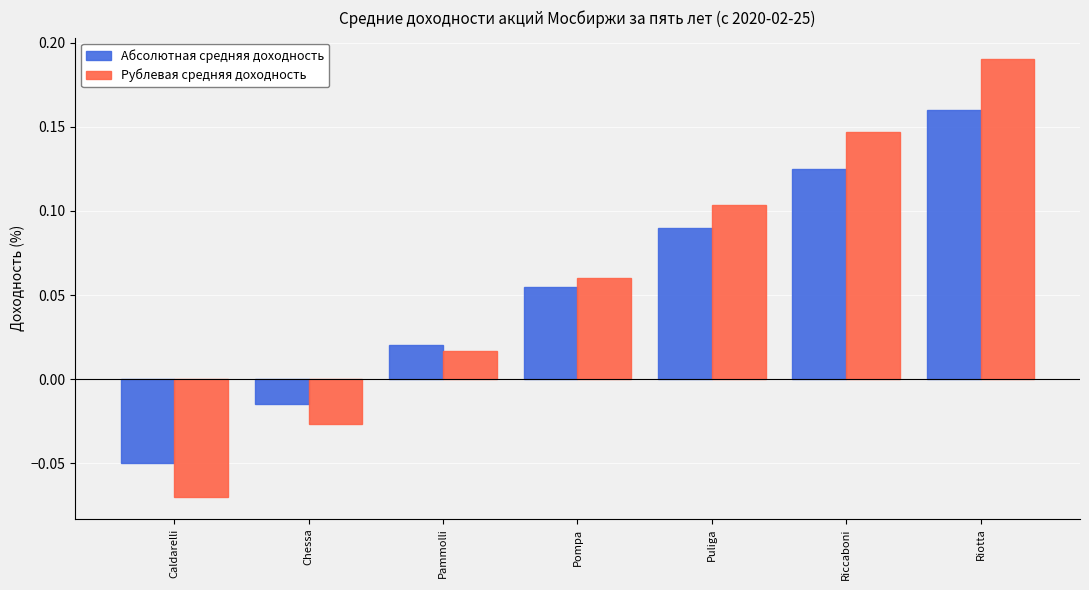

What is the sum of all Рублевая средняя доходность values?

0.4